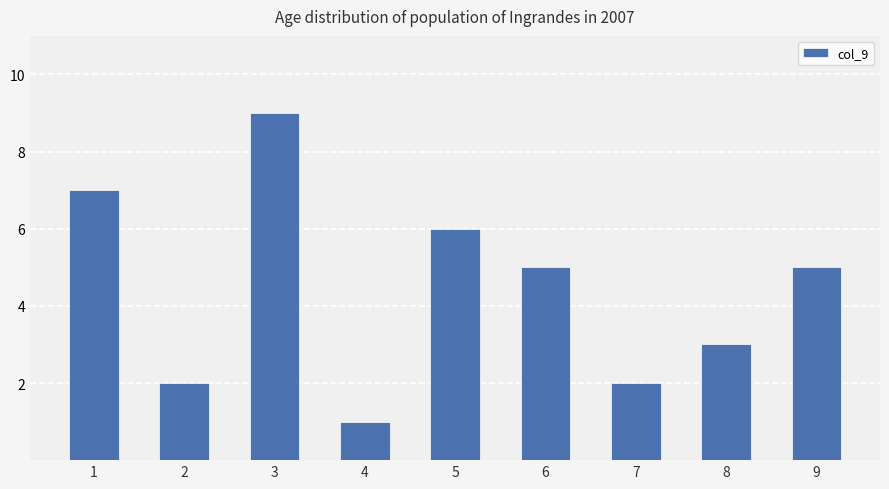

Reading left to right, transcribe all the data shown in this chart.

1=7	2=2	3=9	4=1	5=6	6=5	7=2	8=3	9=5